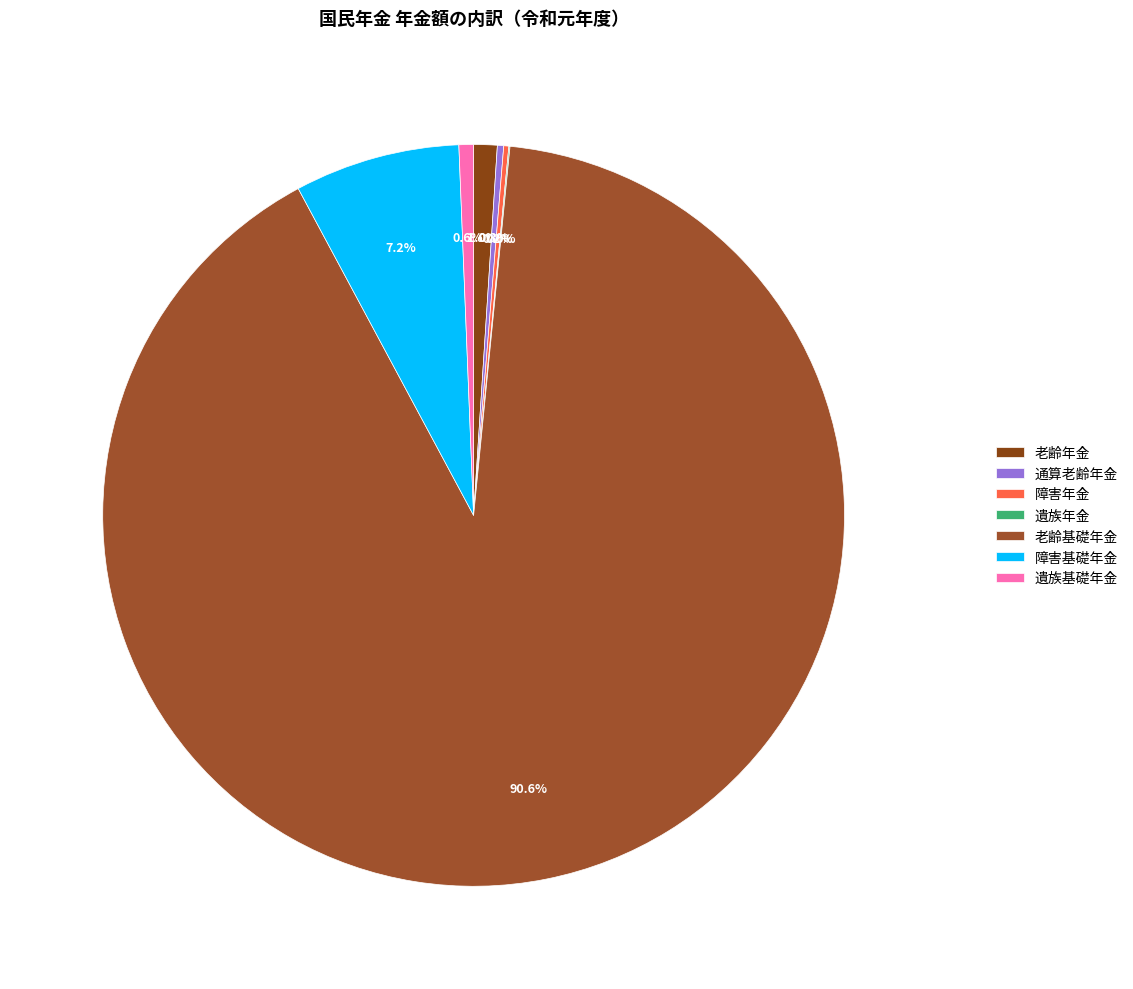

What is the change in value from 遺族年金 to 障害基礎年金?

+17855088